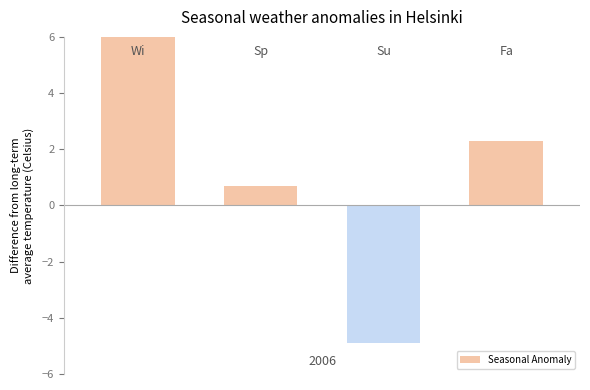

The value at 1 is 0.3. True or false?

False